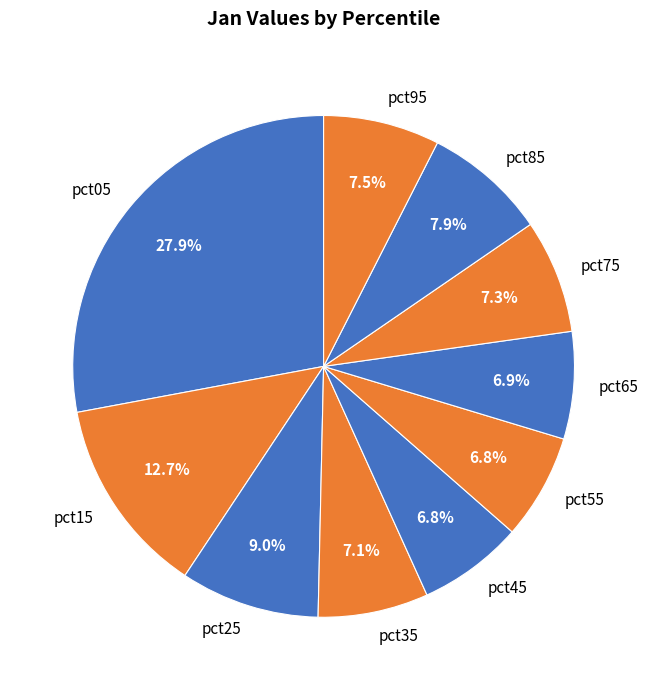

Combined, do pct75 and pct65 account for over 50%?

No